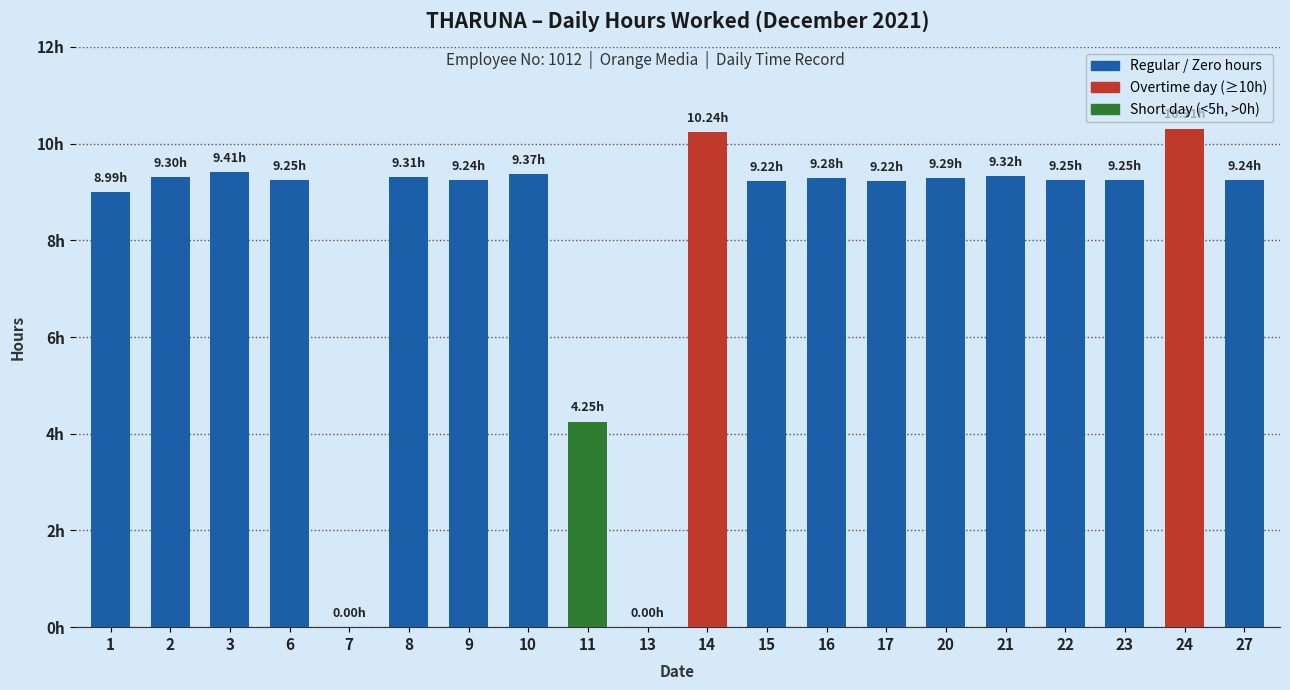

What is the difference between the maximum and minimum values?

10.3